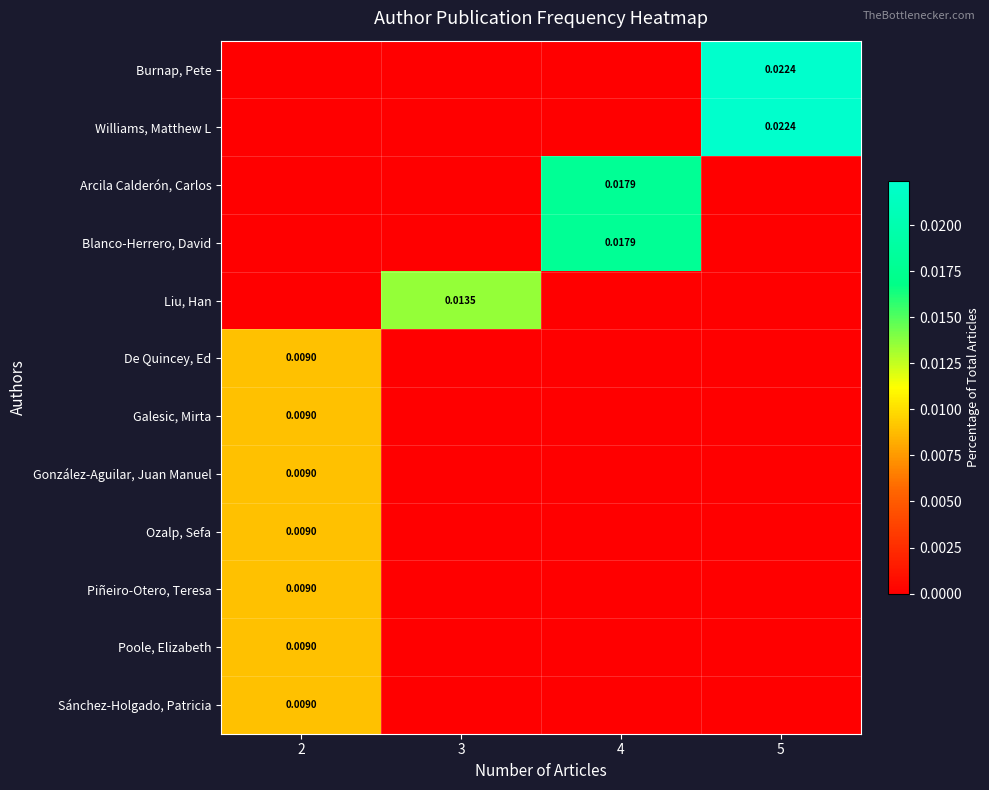

Which category has the highest value across all series?

5